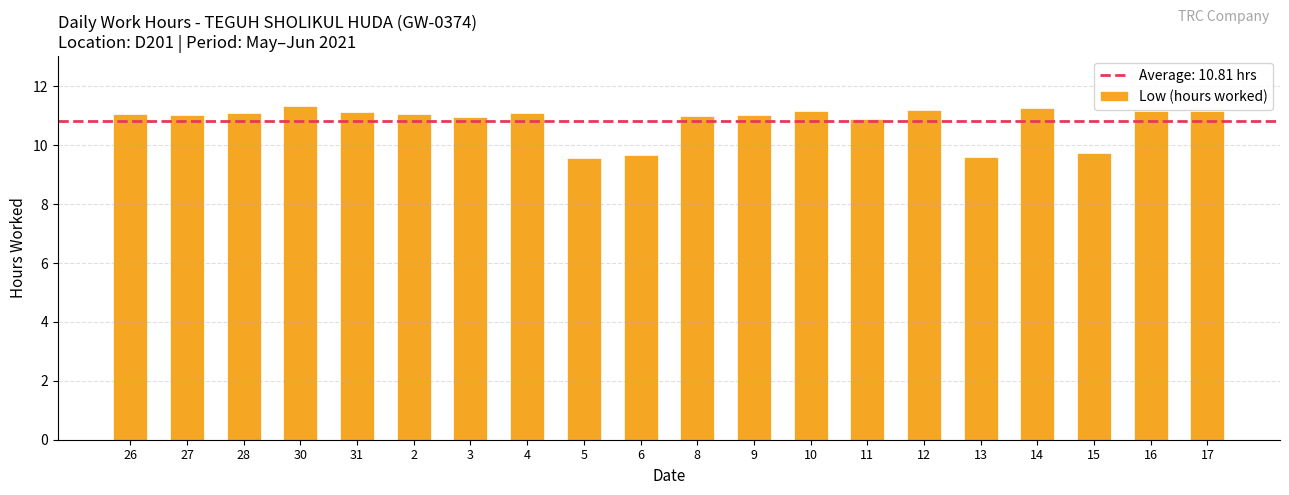

What is the difference between the second highest and minimum values?

1.7